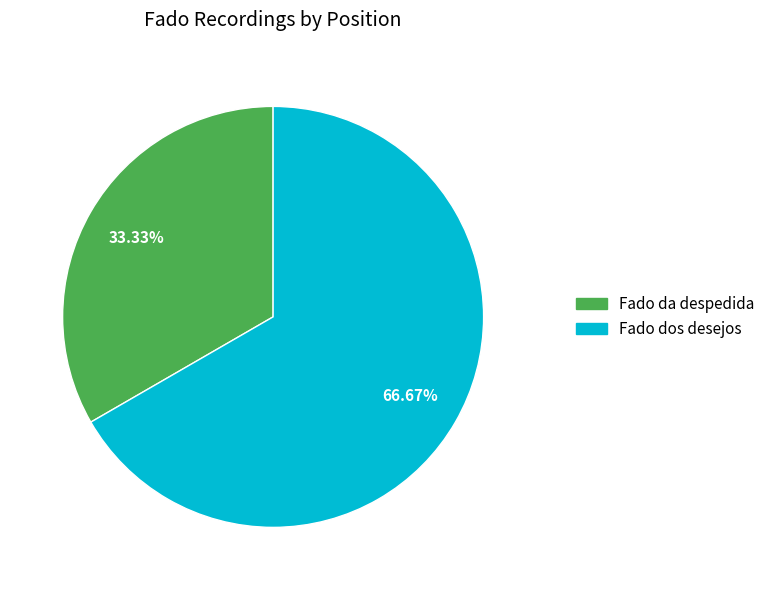

Rank the categories by value from lowest to highest.

Fado da despedida, Fado dos desejos